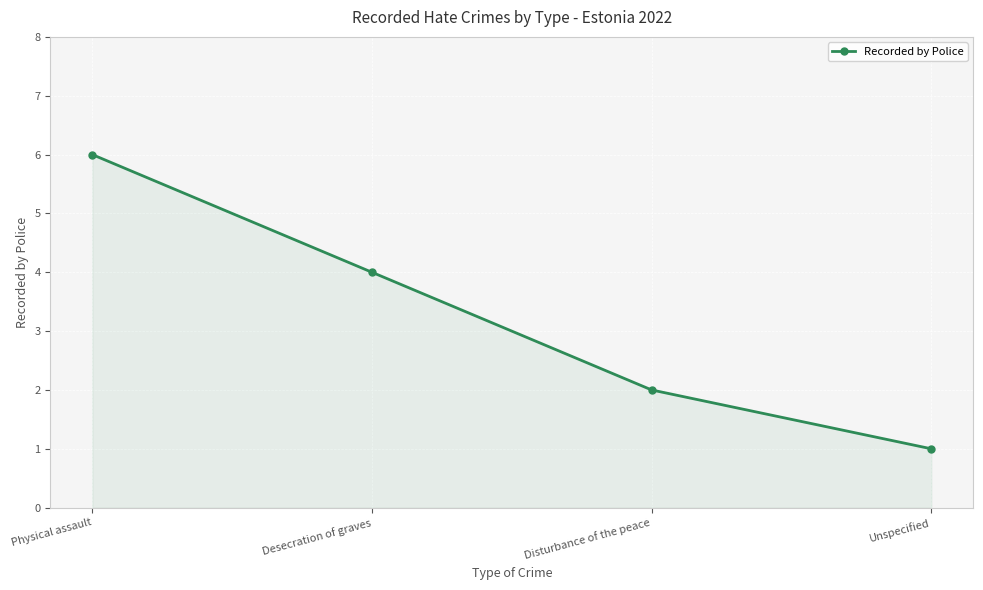

Which has a higher value, Unspecified or Desecration of graves?

Desecration of graves